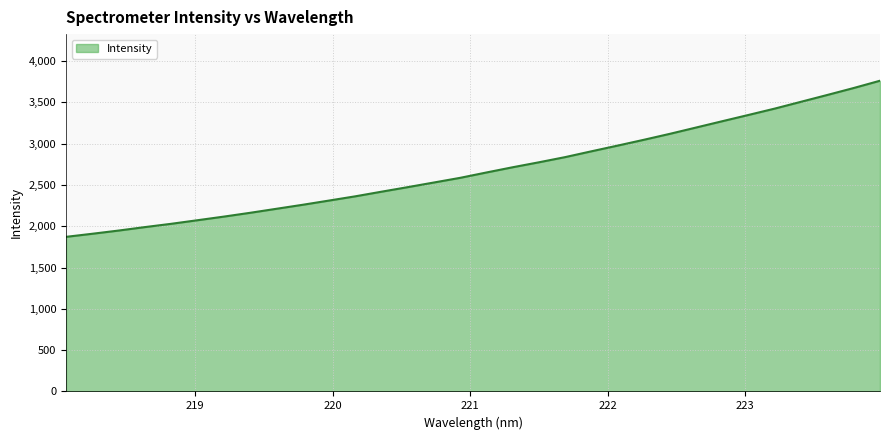

What is the average value?

2690.2